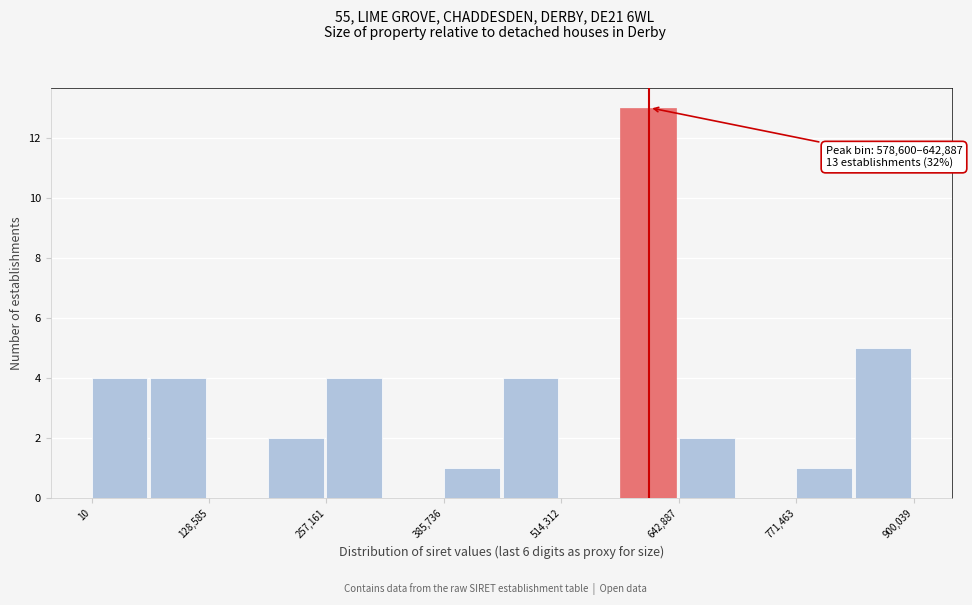

Around what value on the x-axis is the tallest bar? Give the approximate position of its centre, as read against the axis.

600000